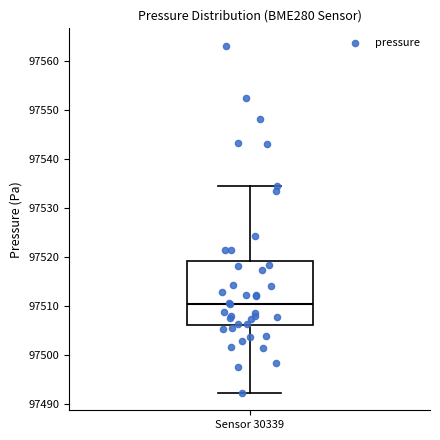

Where does the median line of the box for Sensor 30339 sit on the y-axis? The values are not printed on the chart, so give them approximately, as read against the axis.

97510